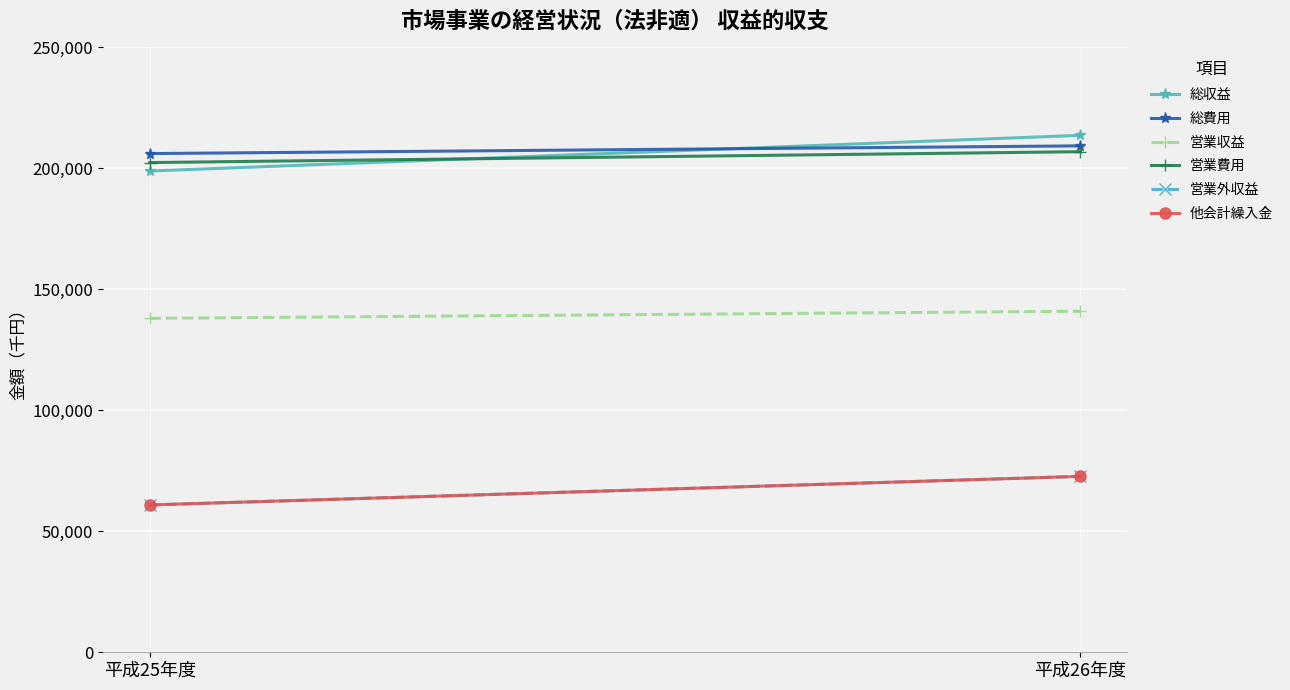

Is it true that 営業収益 equals 78313 at 平成26年度?

False